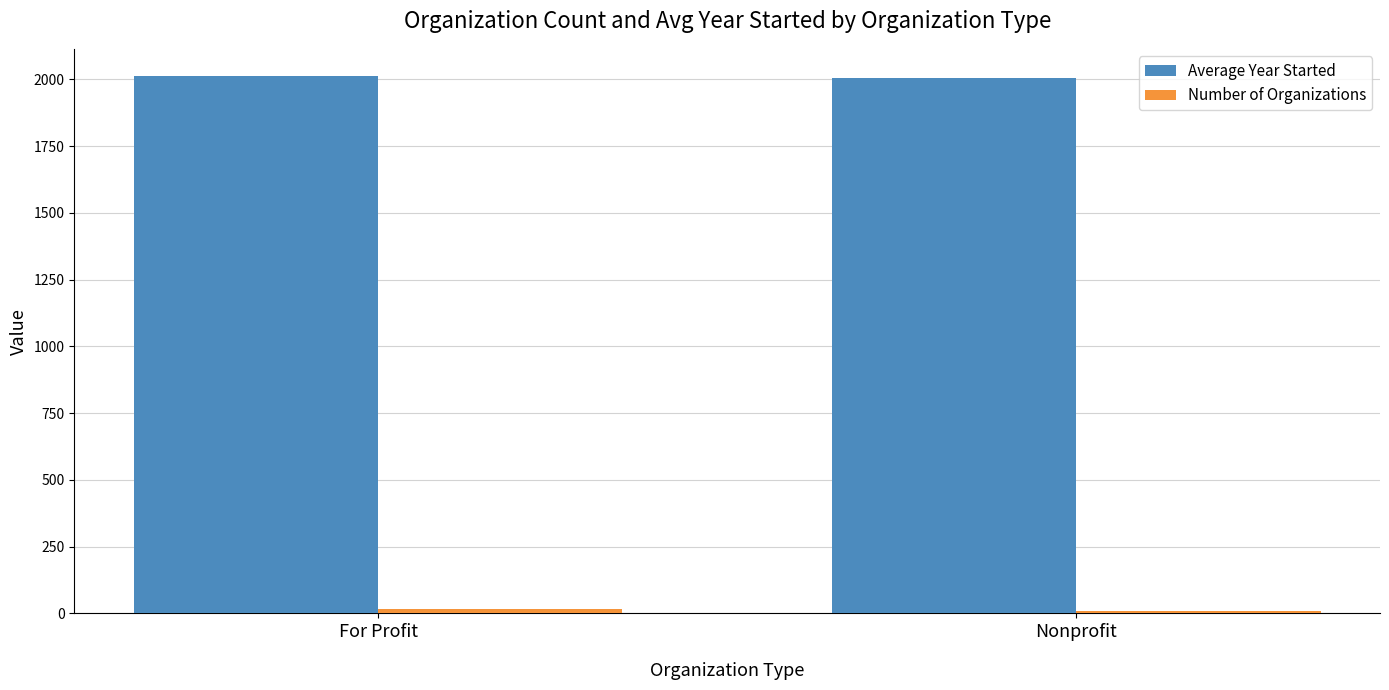

What is the label of the 2nd bar from the right?

For Profit